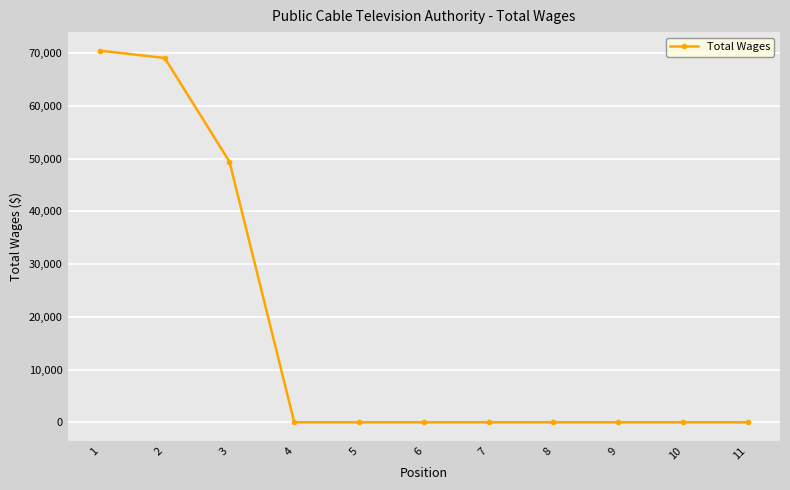

Is it true that the value at 8 is 47089?

False